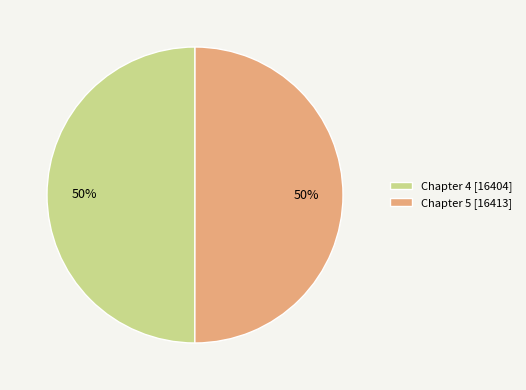

To the nearest percent, what percentage of the pie is Chapter 4?

50%